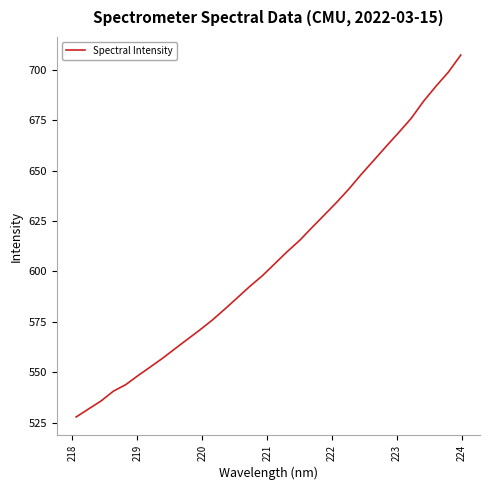

What is the greatest value displayed?

707.3